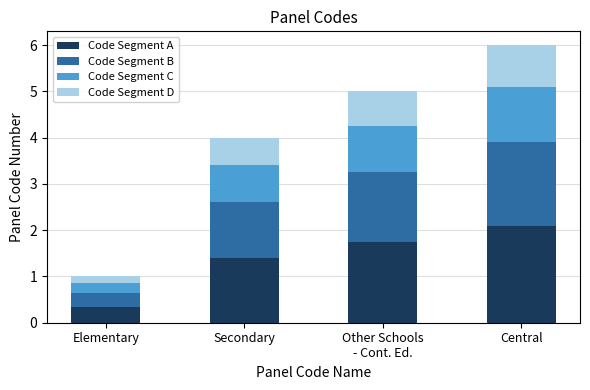

The Code Segment A series shows 2.1 at Central. True or false?

True